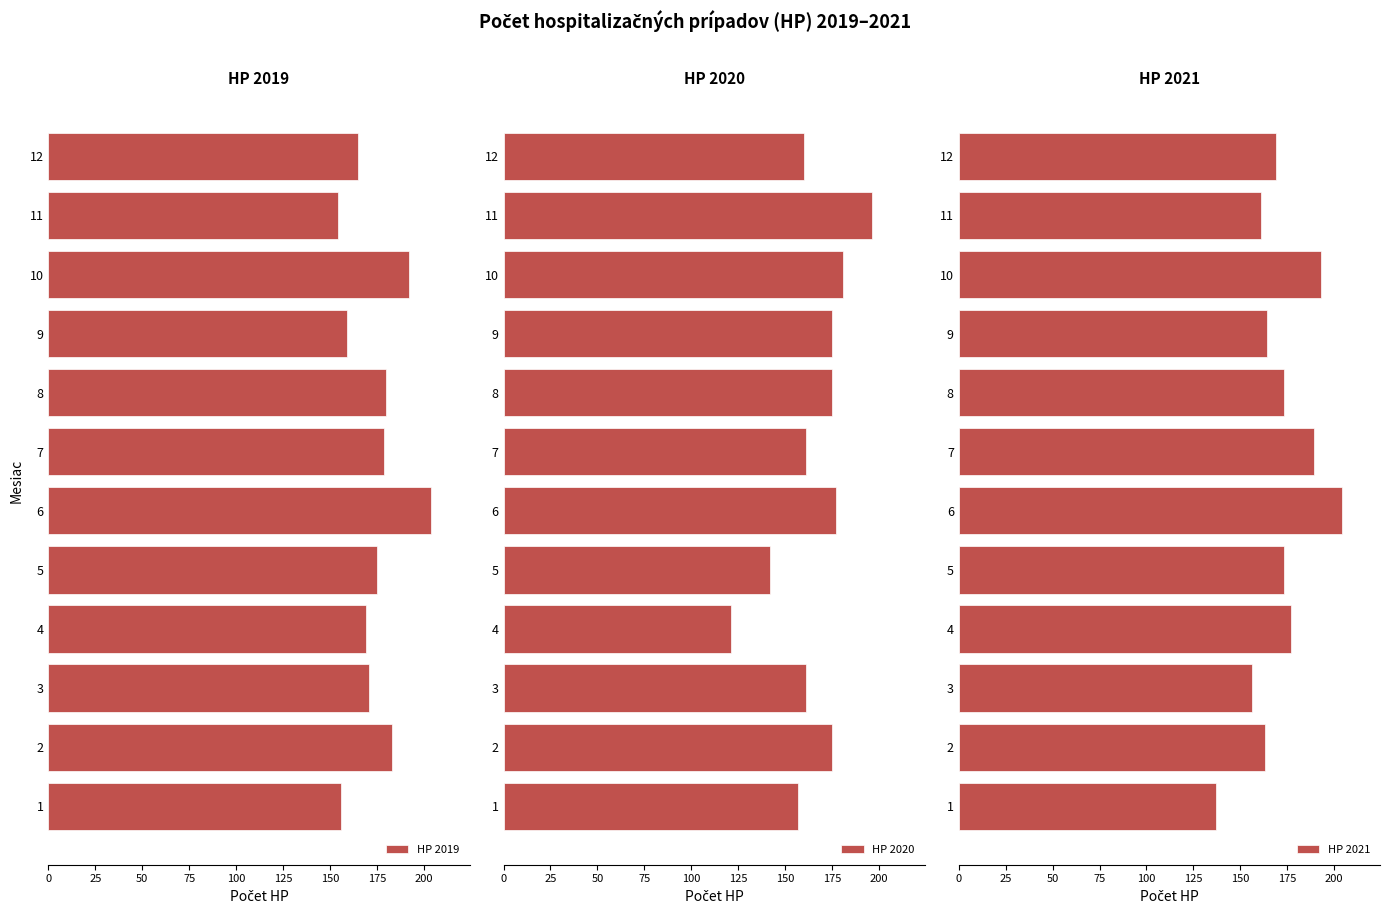

The HP 2019 series shows 180 at 8. True or false?

True